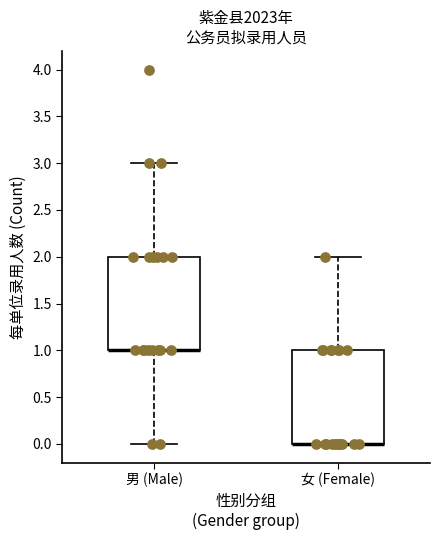

Reading left to right, read every box against the y-axis: the position of its median line, the range the box covers, and the ends of its whiskers. The values are not printed on the chart, so give them approximately, as read against the axis.

男 (Male): median 1 (drawn on the box's lower edge), box 1 to 2, whiskers 0 to 3
女 (Female): median 0 (drawn on the box's lower edge), box 0 to 1, whiskers 0 to 2